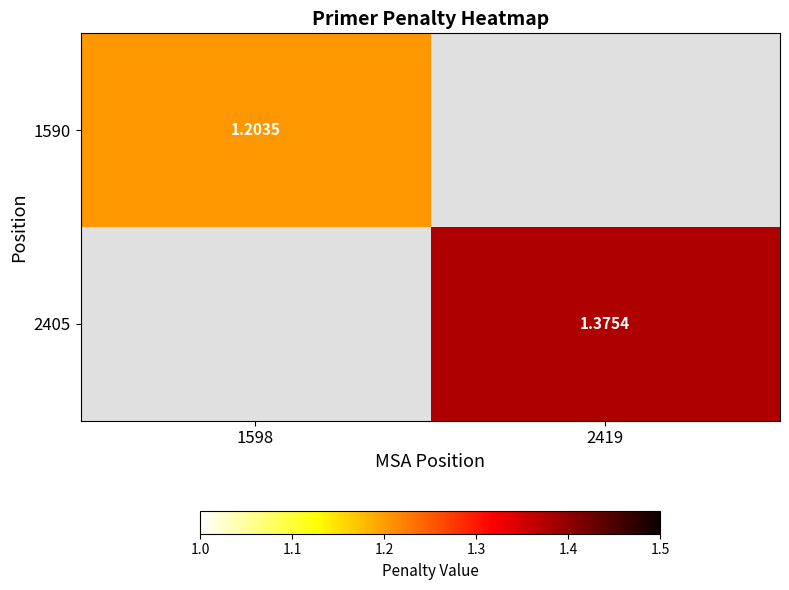

What is the smallest value displayed?

1.2